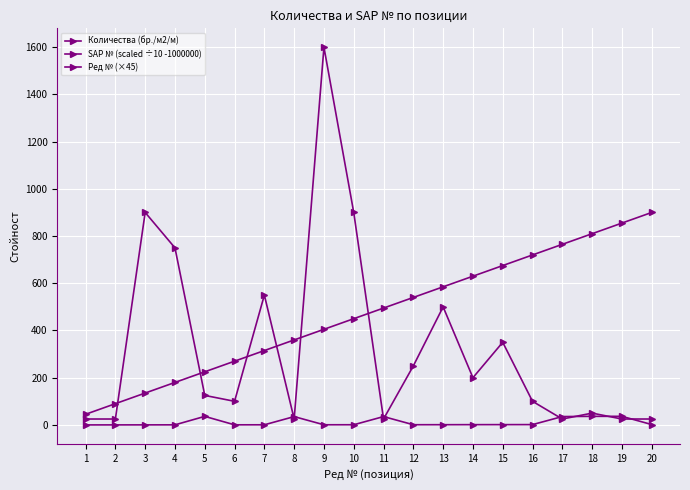

How many lines are shown in the chart?

3